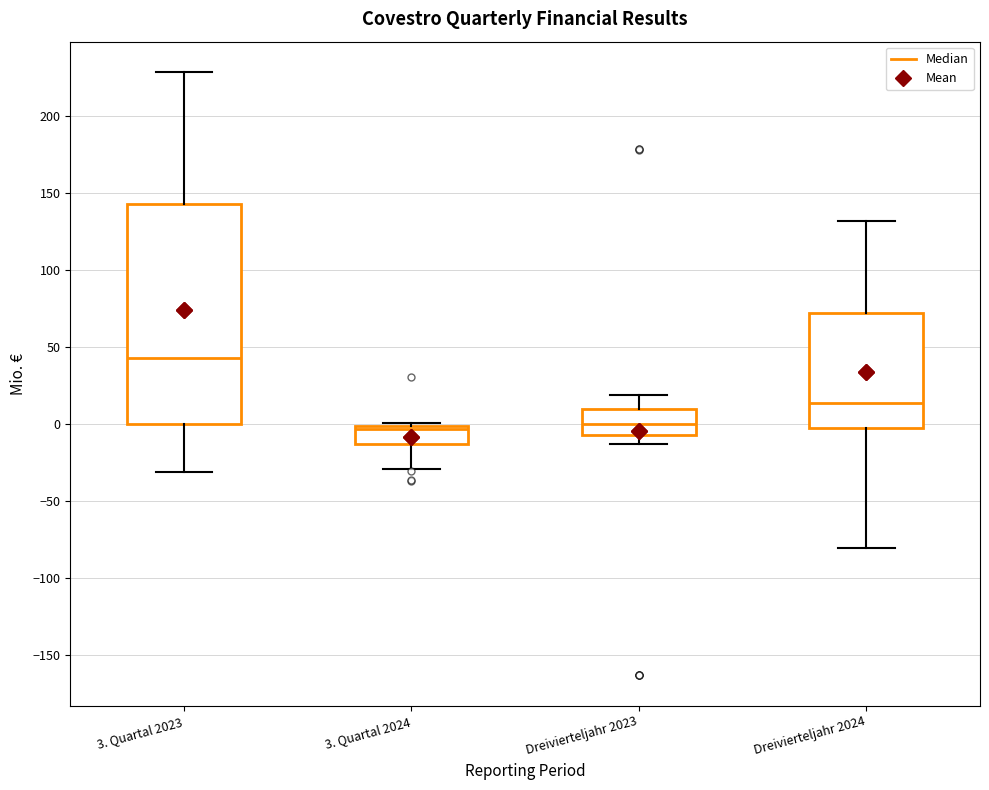

Reading left to right, transcribe this box plot: for each box, give where its median line is, the range the box spans, and where its two whiskers end, as read against the y-axis. The values are not printed on the chart, so give them approximately, as read against the axis.

3. Quartal 2023: median 45, box 0 to 145, whiskers -30 to 230
3. Quartal 2024: median -5, box -10 to 0, whiskers -30 to 0 (just above the box's upper edge)
Dreivierteljahr 2023: median 0, box -5 to 10, whiskers -15 to 20
Dreivierteljahr 2024: median 15, box 0 to 75, whiskers -80 to 130